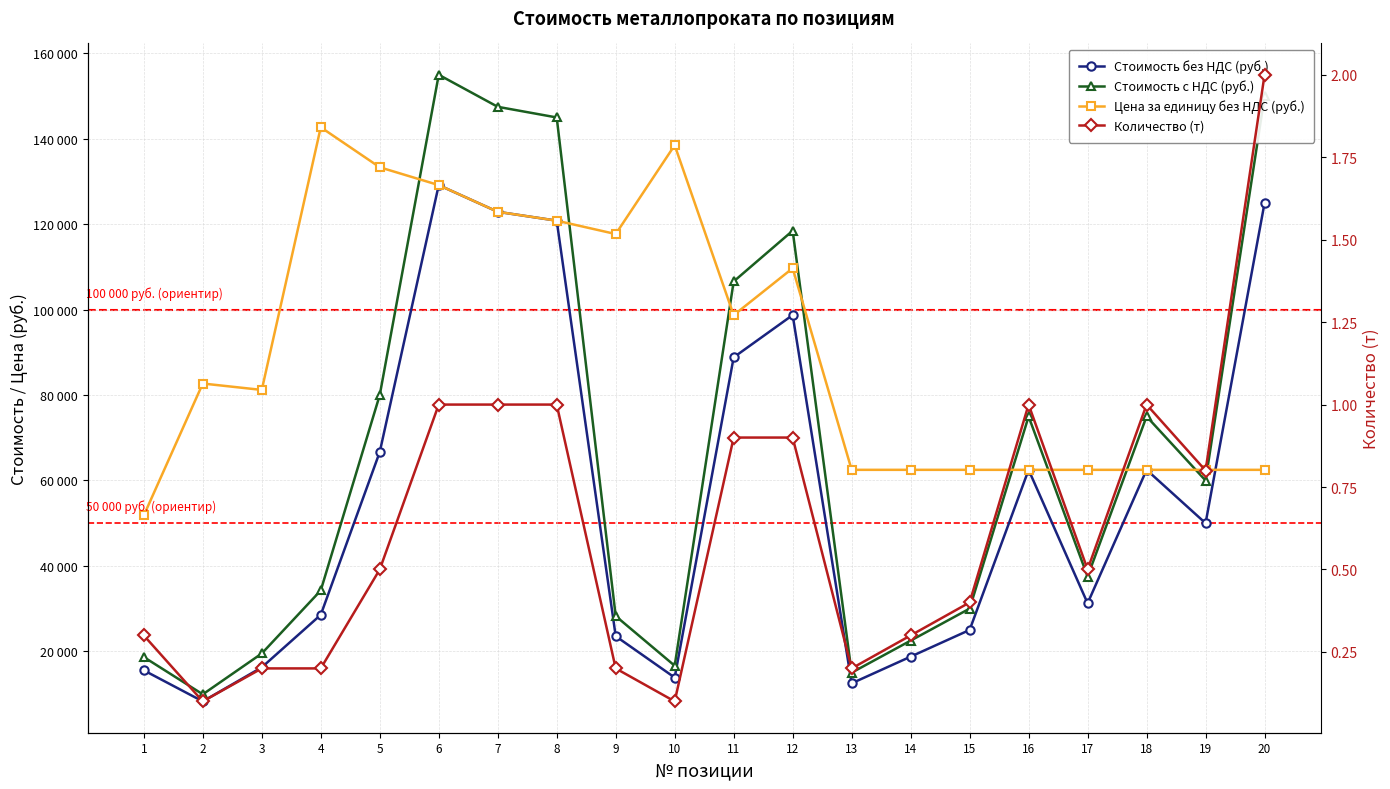

What is the lowest value of the Стоимость с НДС (руб.) series?

9924.0